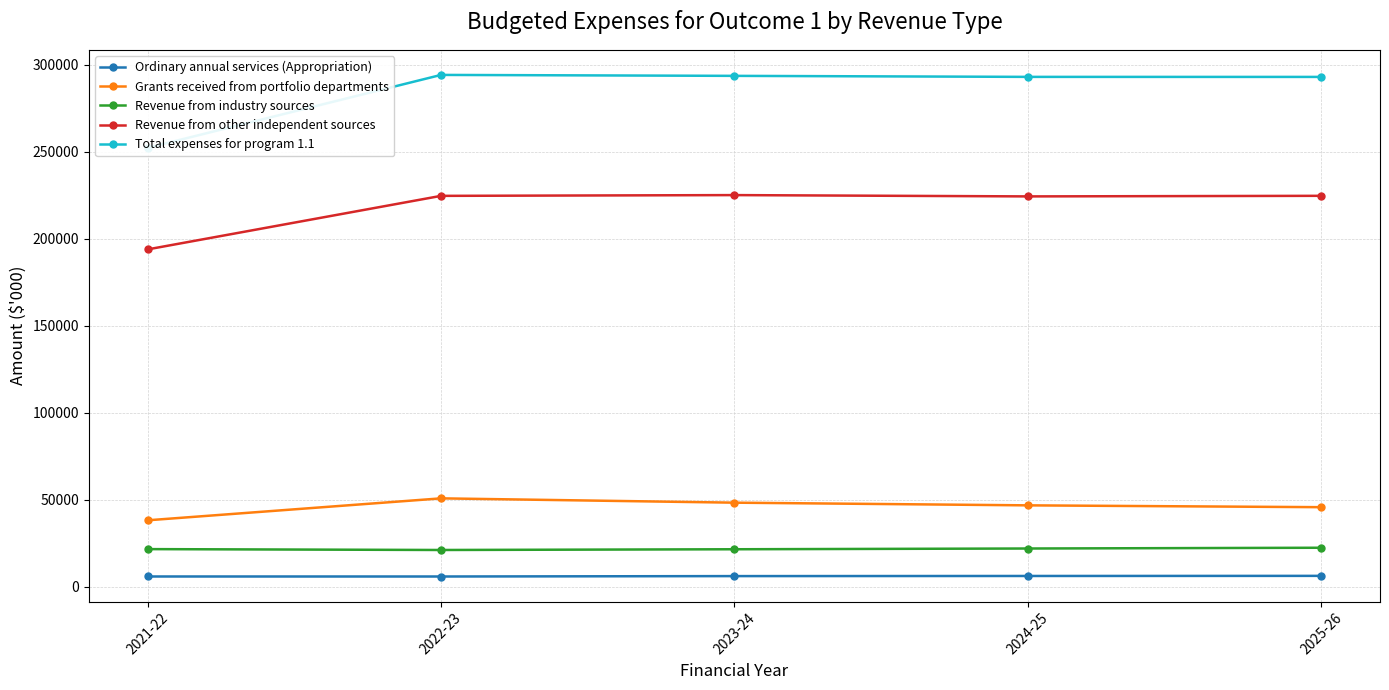

Read the Revenue from other independent sources value at 2022-23, to the nearest 100.

224700